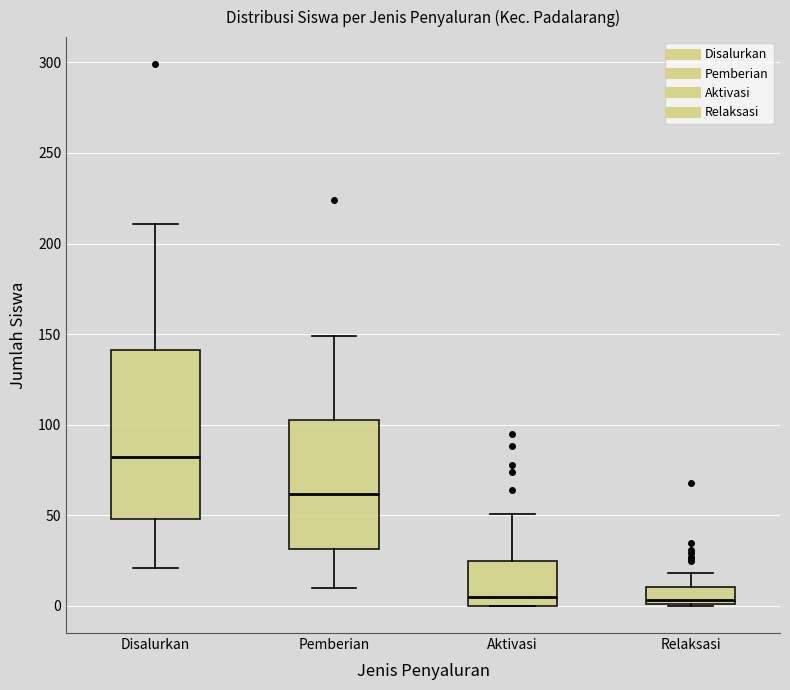

Reading left to right, read every box against the y-axis: the position of its median line, the range the box covers, and the ends of its whiskers. The values are not printed on the chart, so give them approximately, as read against the axis.

Disalurkan: median 80, box 50 to 140, whiskers 20 to 210
Pemberian: median 60, box 30 to 105, whiskers 10 to 150
Aktivasi: median 5, box 0 to 25, whiskers 0 to 50
Relaksasi: median 5, box 0 to 10, whiskers 0 to 20